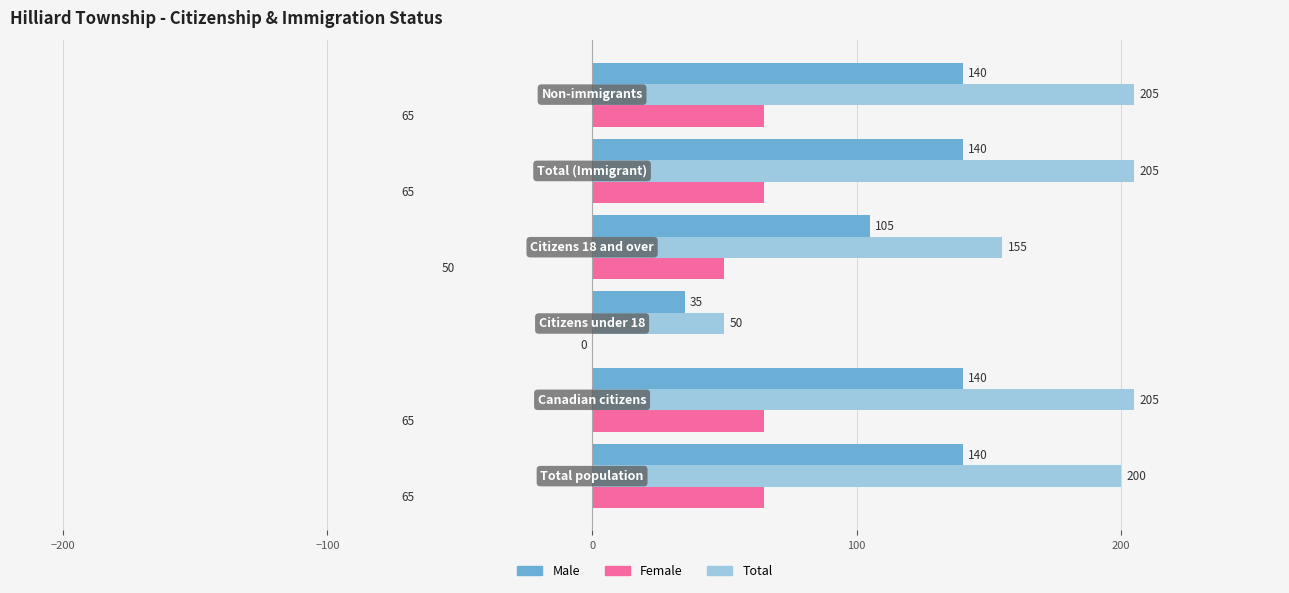

What are all the series names shown in the legend?

Male, Female, Total